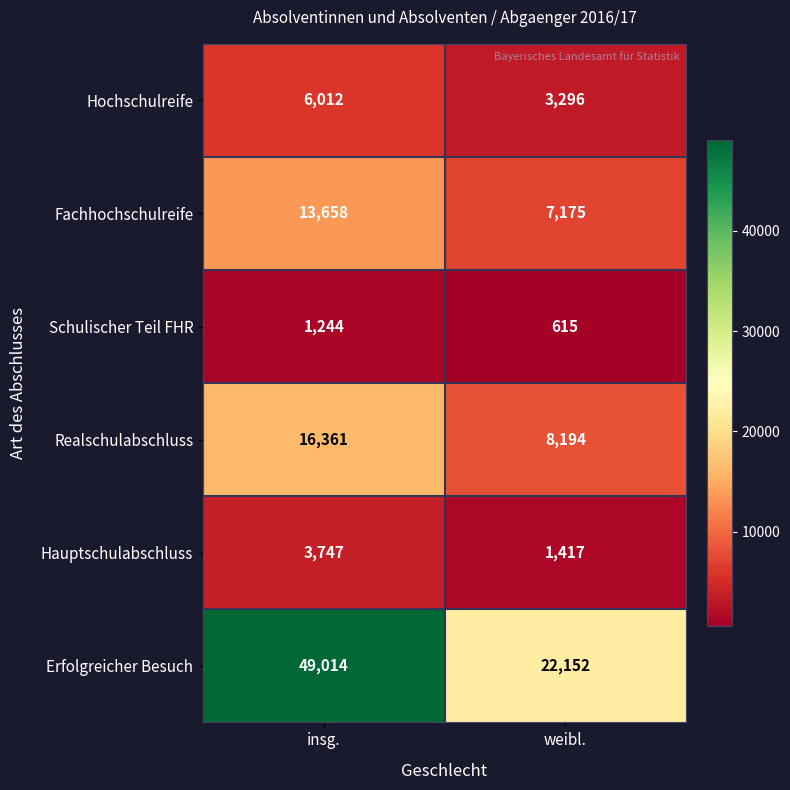

What is the average value of the Hauptschulabschluss series?

2582